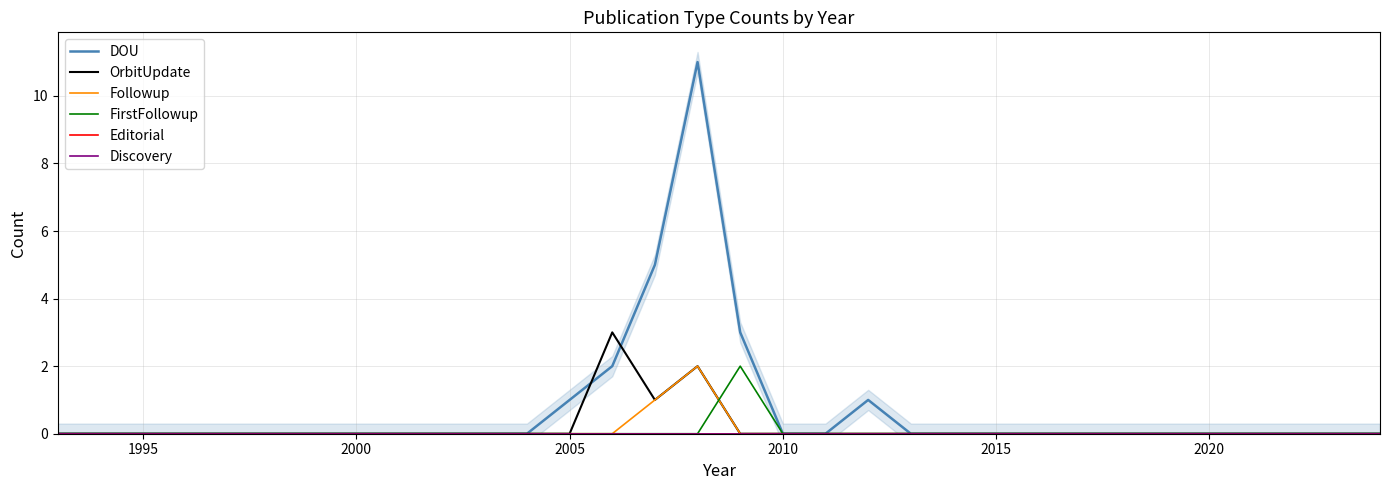

Which has a higher value, 2010 or 2015?

2010